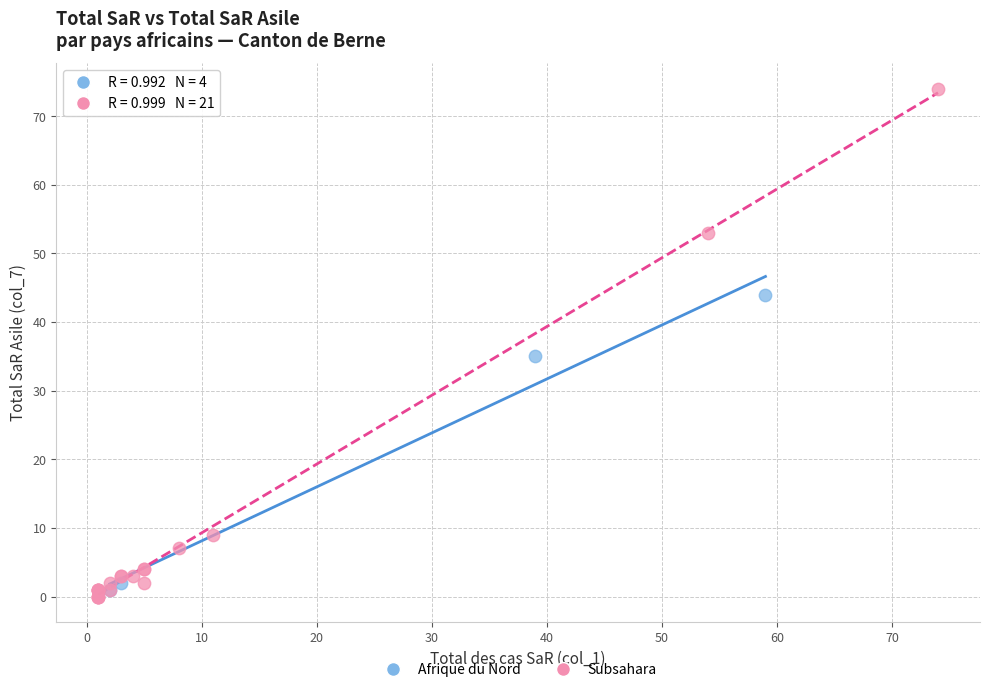

Which series has the widest spread of Y values?

Subsahara